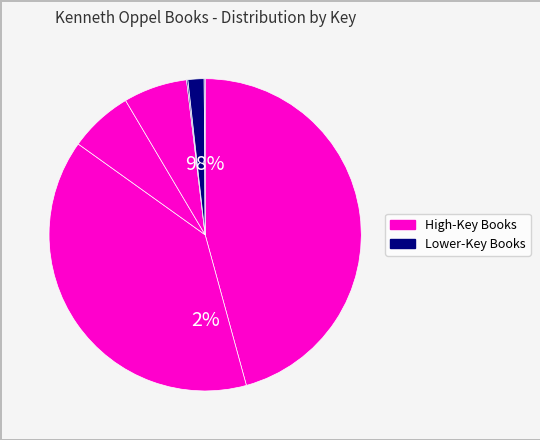

Is there any slice that represents more than half of the pie?

No